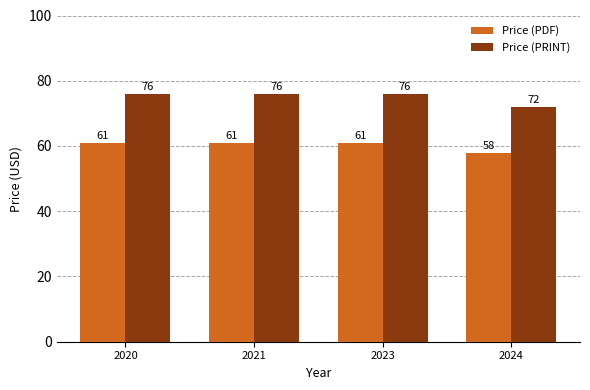

What is the value of the Price (PDF) bar at the 1st from the left?

61